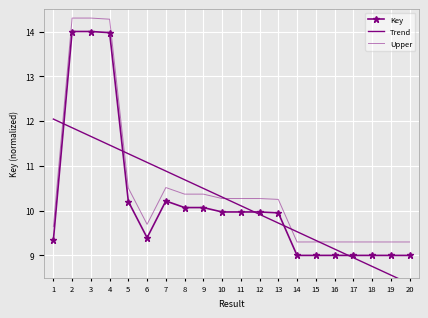

What is the maximum value shown in the chart?

14.3